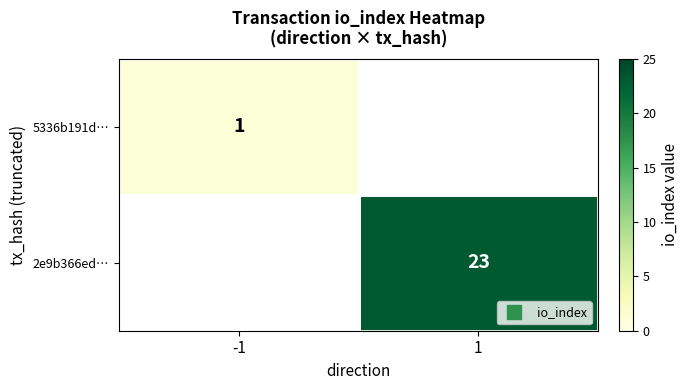

Which category has the highest value across all series?

1